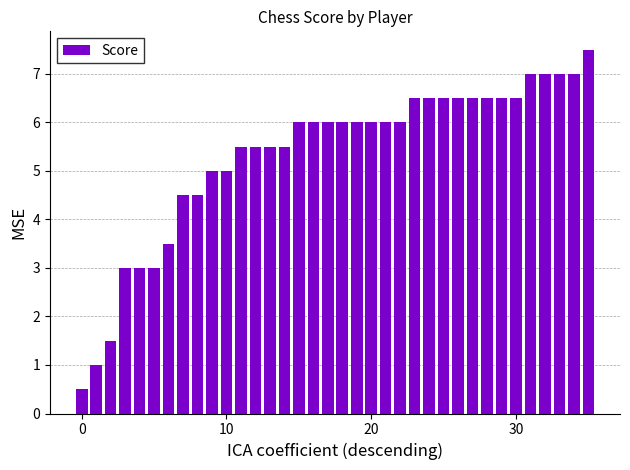

Are the bars horizontal?

No